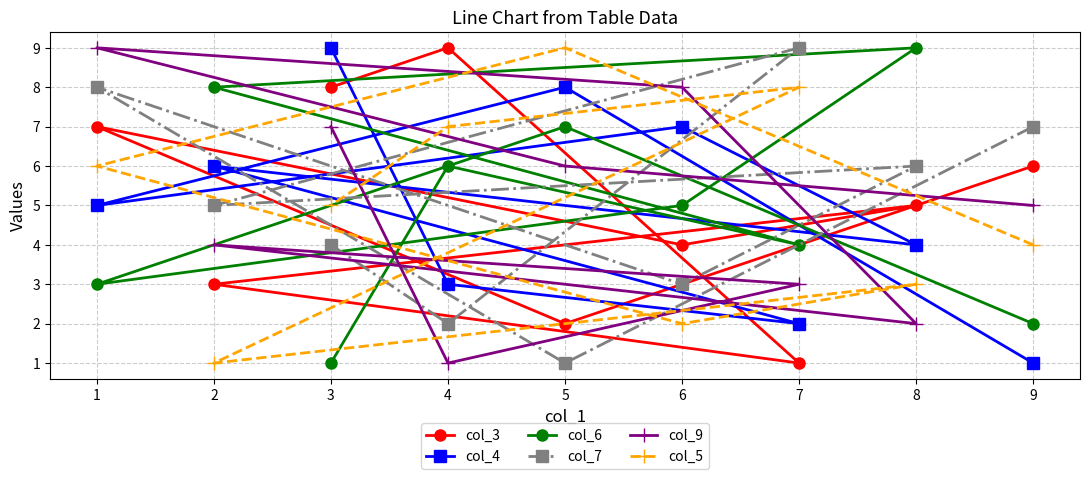

What is the difference between the maximum and minimum values in the col_3 series?

8